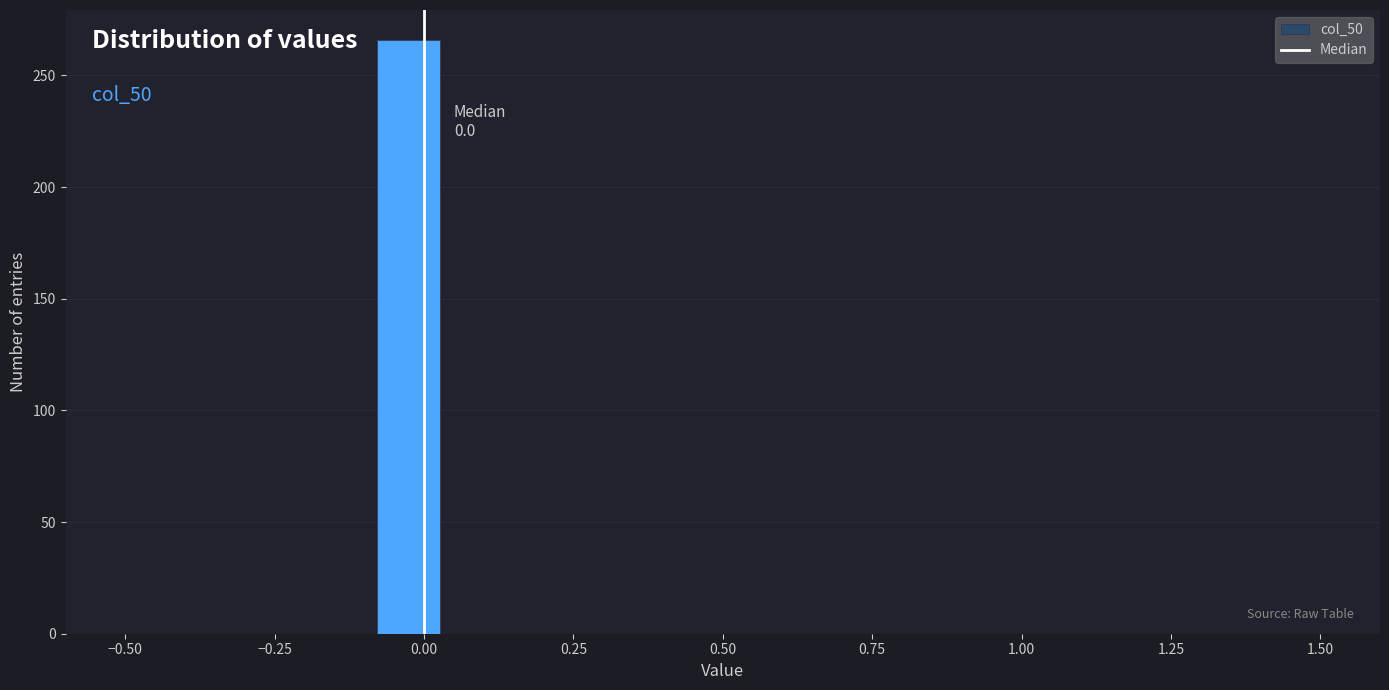

Read against the x-axis, roughly where is the centre of the tallest bar?

-0.05